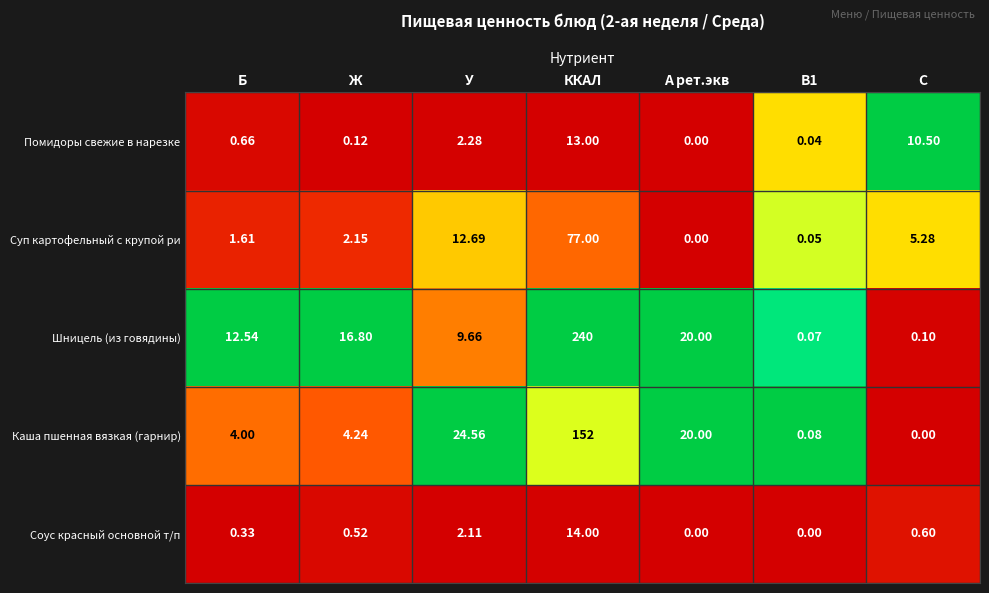

Which series has the widest spread of values?

Шницель (из говядины)